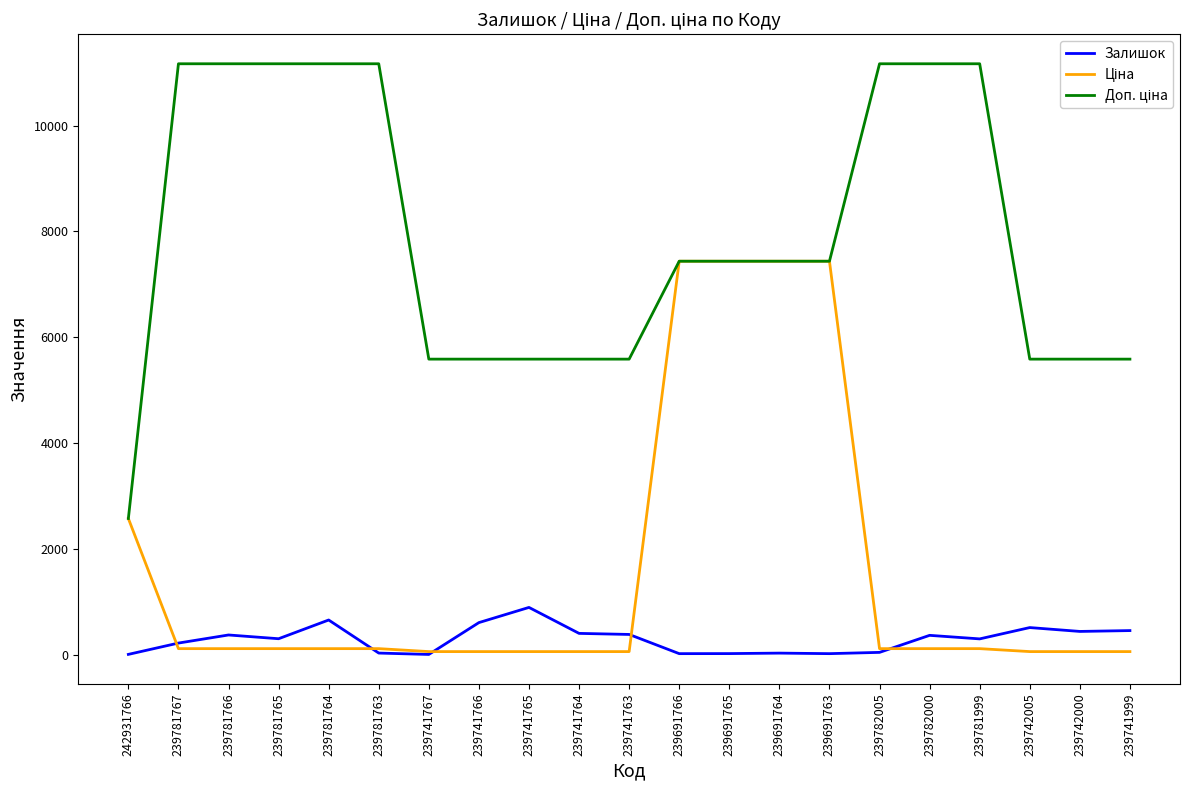

The Залишок series shows 217.0 at 239781767. True or false?

True